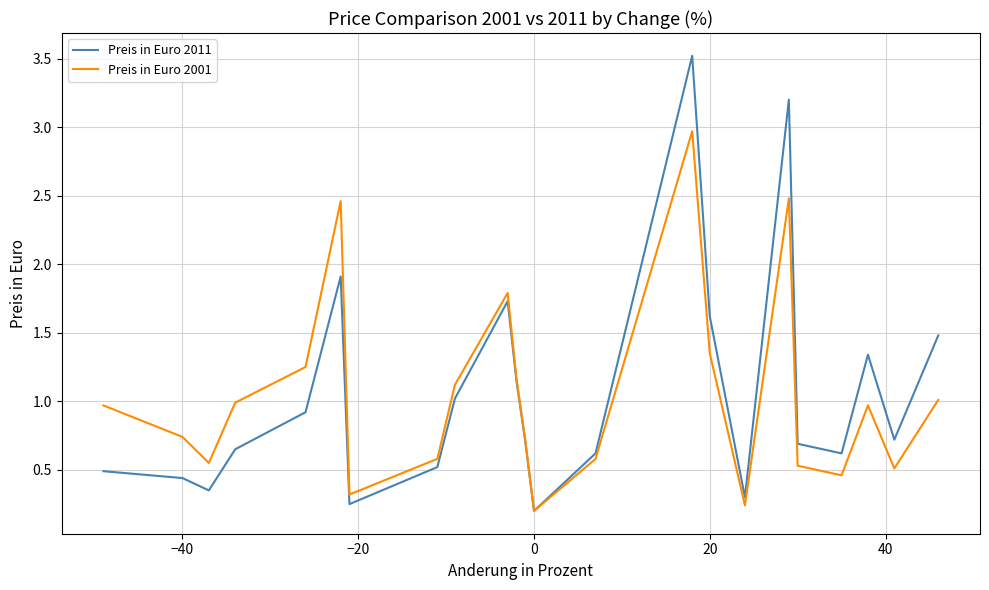

What is the value of the Preis in Euro 2011 point at the 4th from the left?

0.6